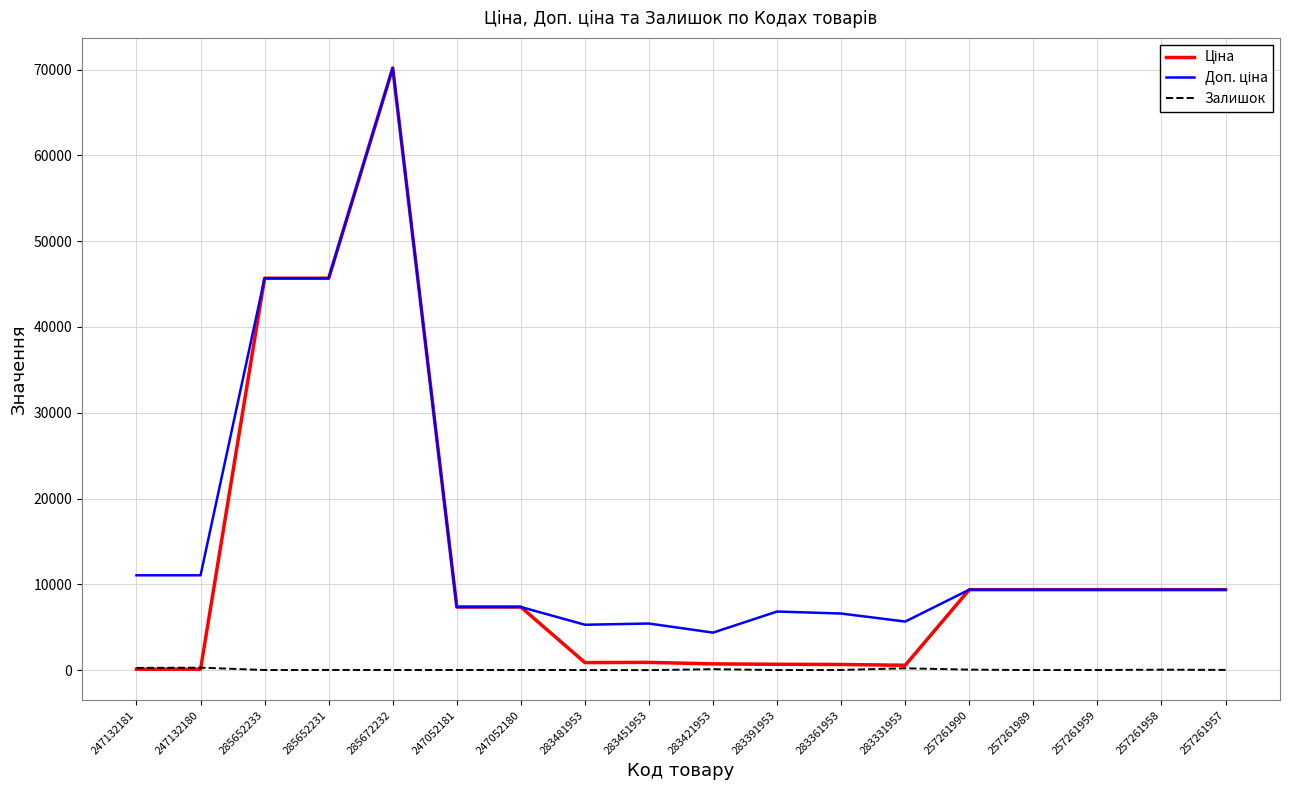

At which category is the sum across all series the highest?

285672232